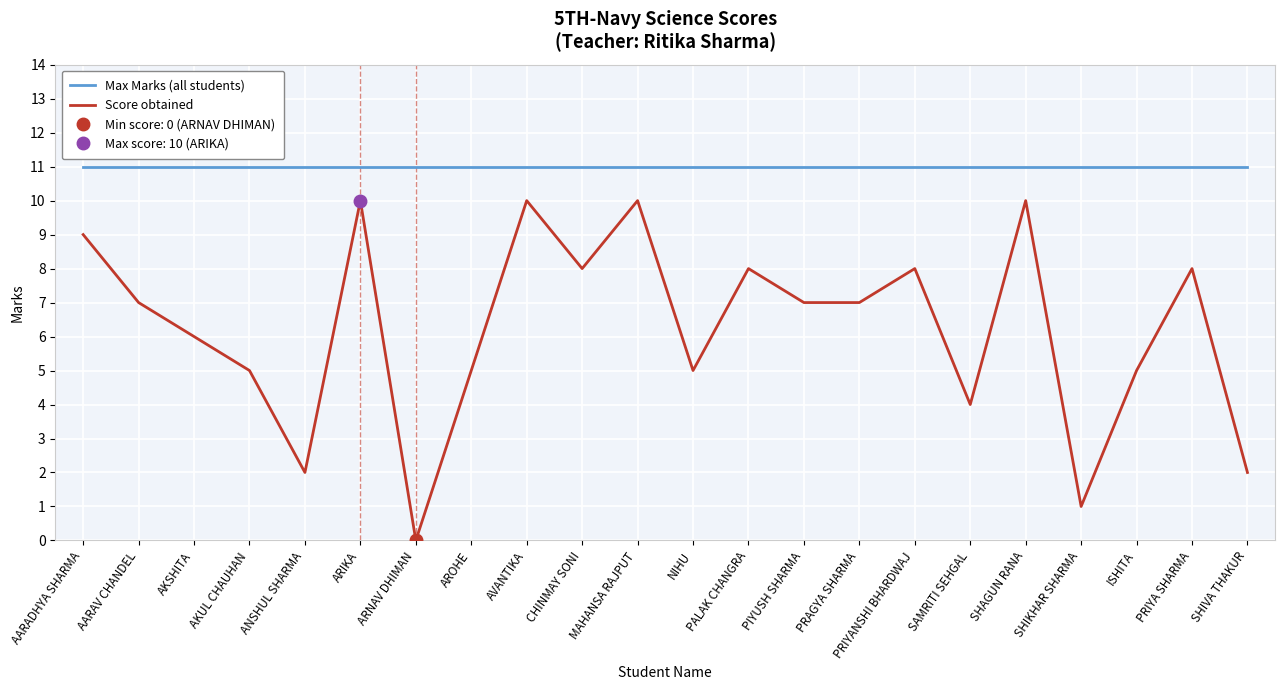

Count the number of data series in this chart.

2